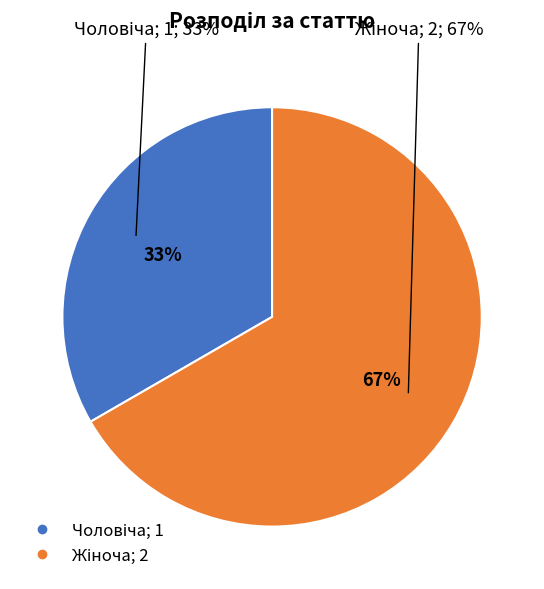

What is the change in value from Чоловіча to Жіноча?

+1